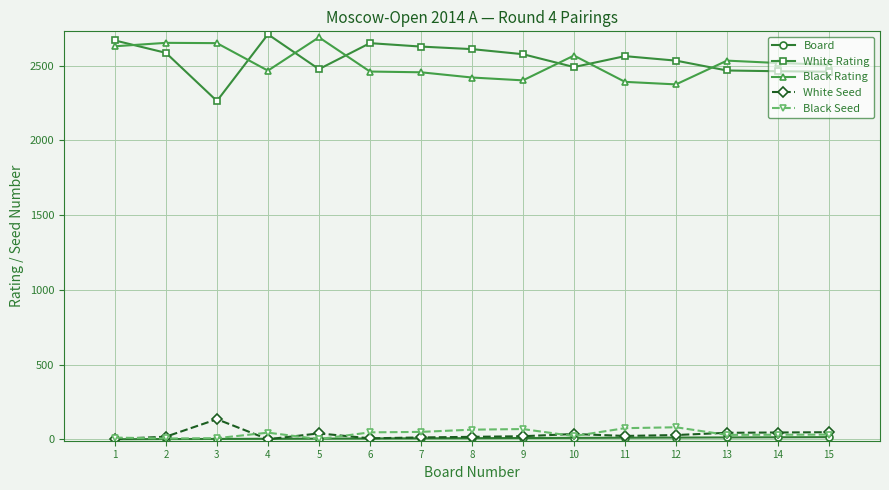

Does the chart display data point markers on the line(s)?

Yes